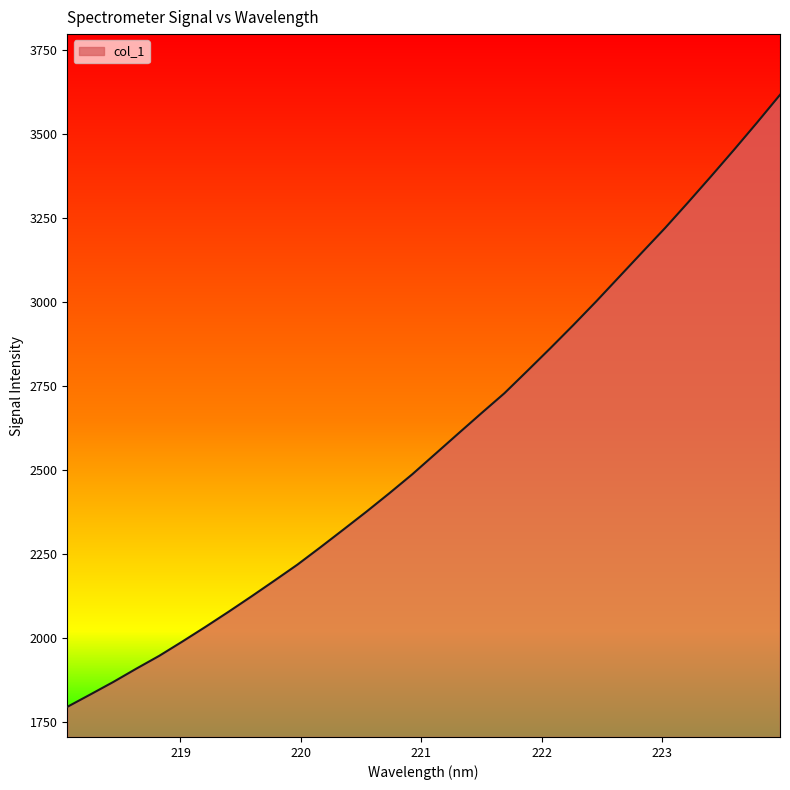

What is the smallest value displayed?

1794.1